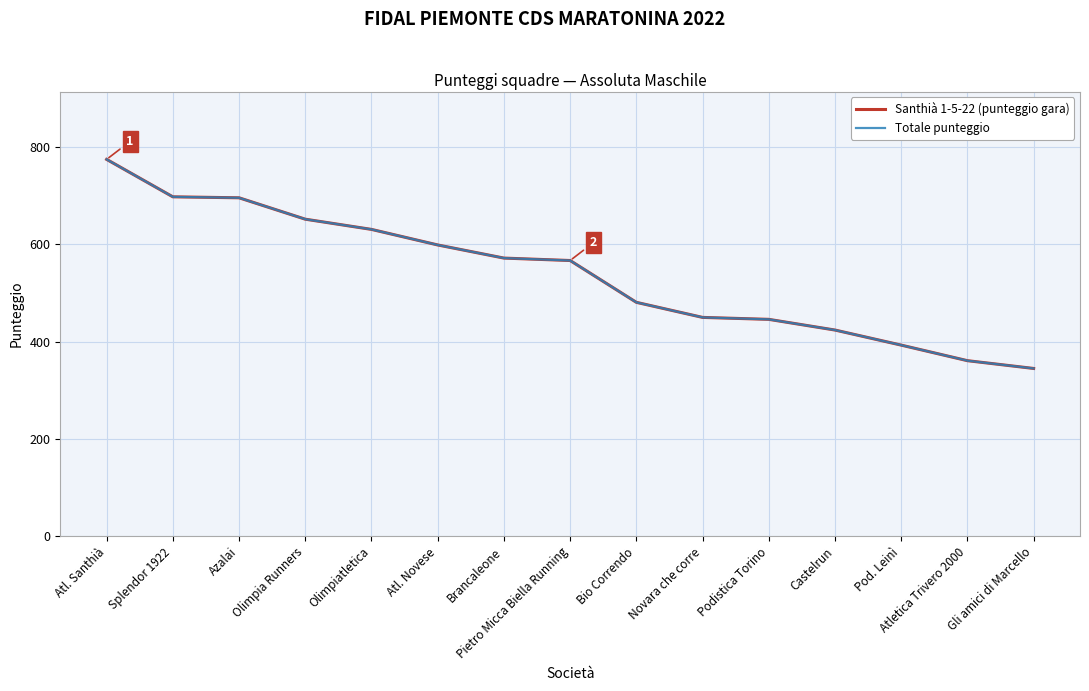

Reading right to left, transcribe all the data shown in this chart.

Santhià 1-5-22 (punteggio gara): Gli amici di Marcello=345	Atletica Trivero 2000=361	Pod. Leinì=393	Castelrun=424	Podistica Torino=446	Novara che corre=450	Bio Correndo=481	Pietro Micca Biella Running=567	Brancaleone=572	Atl. Novese=599	Olimpiatletica=631	Olimpia Runners=652	Azalai=696	Splendor 1922=698	Atl. Santhià=775
Totale punteggio: Gli amici di Marcello=345	Atletica Trivero 2000=361	Pod. Leinì=393	Castelrun=424	Podistica Torino=446	Novara che corre=450	Bio Correndo=481	Pietro Micca Biella Running=567	Brancaleone=572	Atl. Novese=599	Olimpiatletica=631	Olimpia Runners=652	Azalai=696	Splendor 1922=698	Atl. Santhià=775